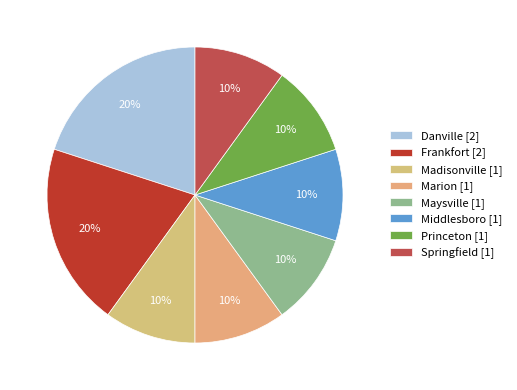

What percentage is the Marion slice, to the nearest percent?

10%